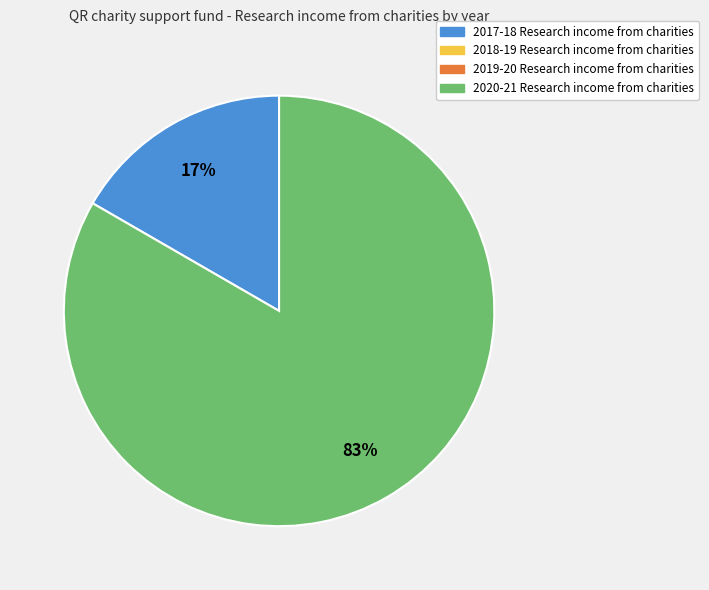

Is there a majority slice in this chart?

Yes